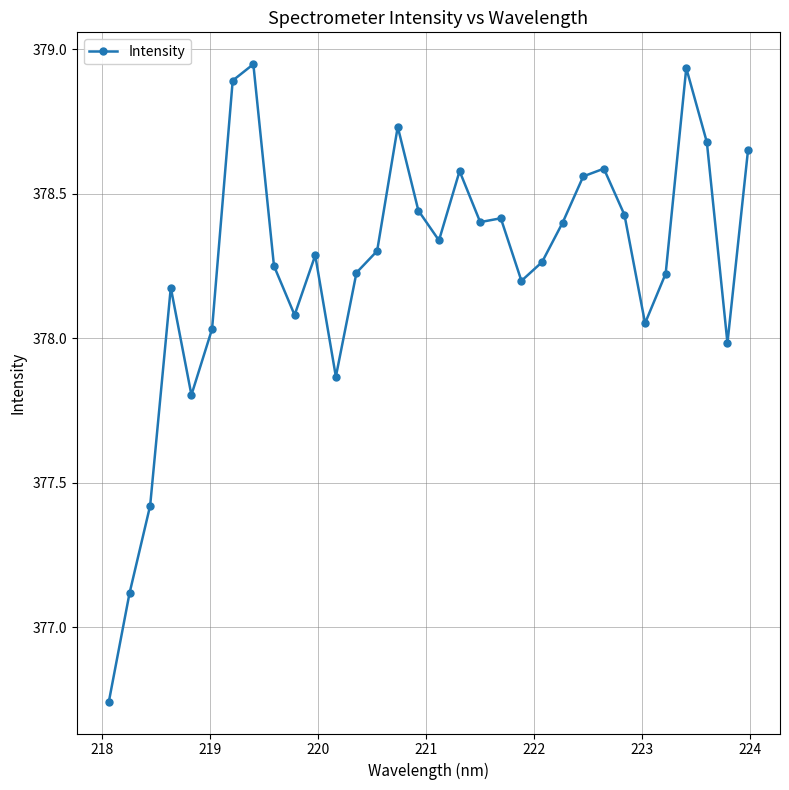

Count the number of categories in the chart.

32